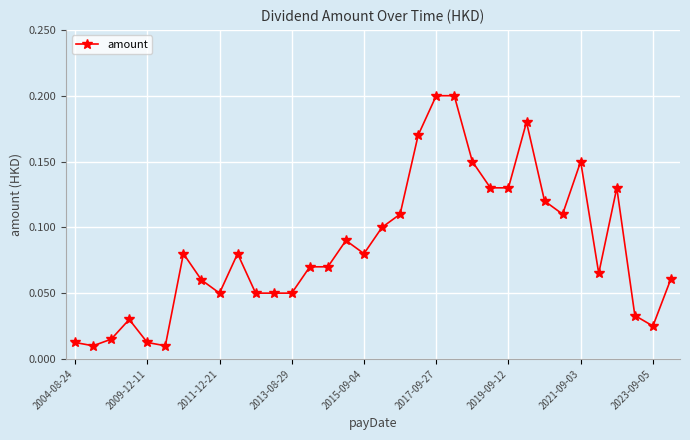

What is the sum of all values?

2.9